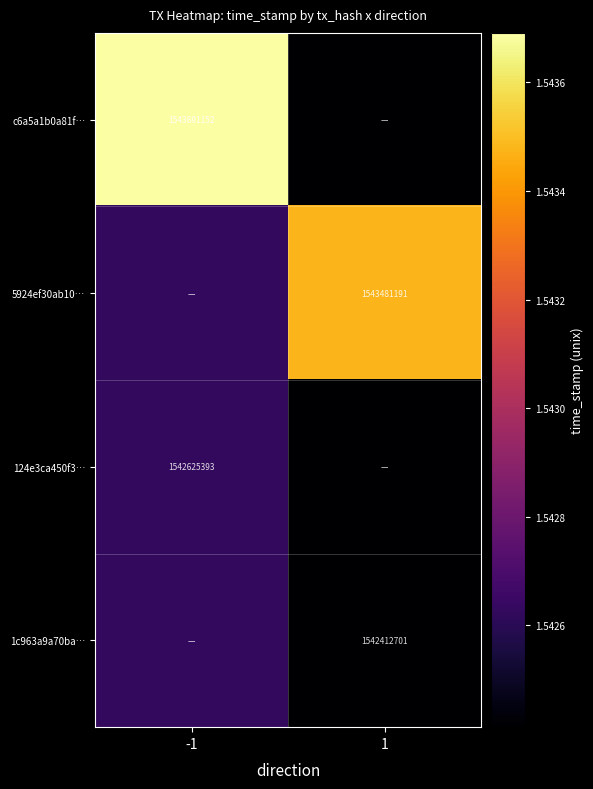

The value of 124e3ca450f3… at -1 is 2013105677. True or false?

False